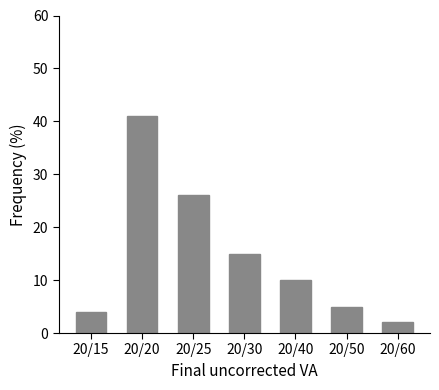

Reading right to left, transcribe all the data shown in this chart.

2	5	10	15	26	41	4